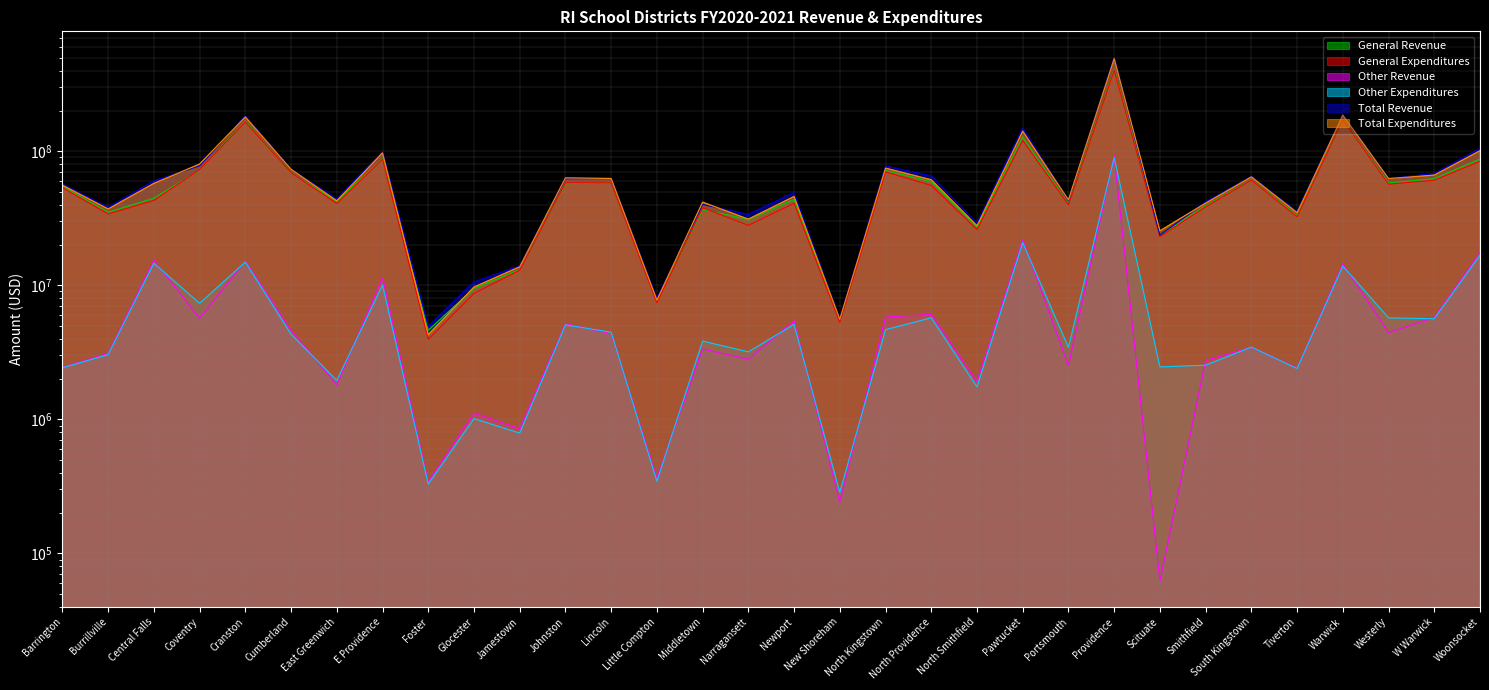

True or false: Other Expenditures has a value of 2426671.8 at Barrington.

True